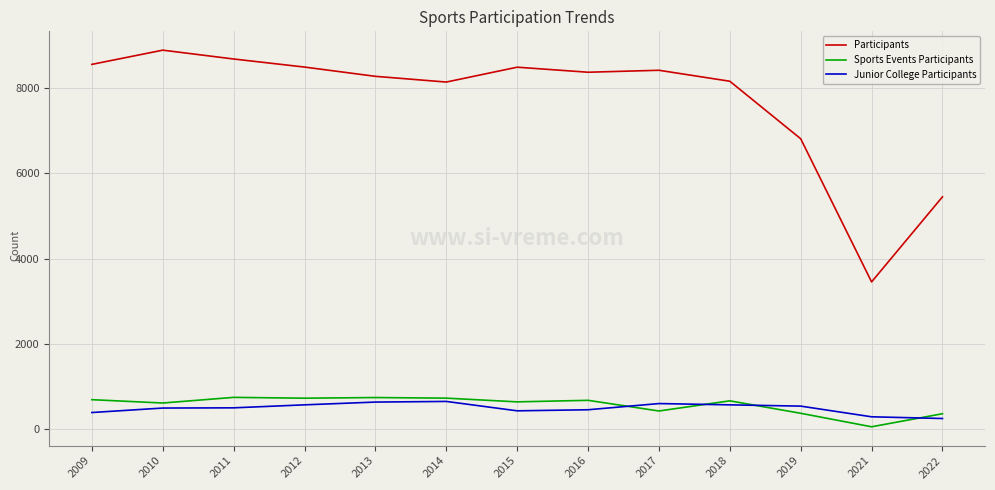

Is it true that Participants equals 15059 at 2012?

False